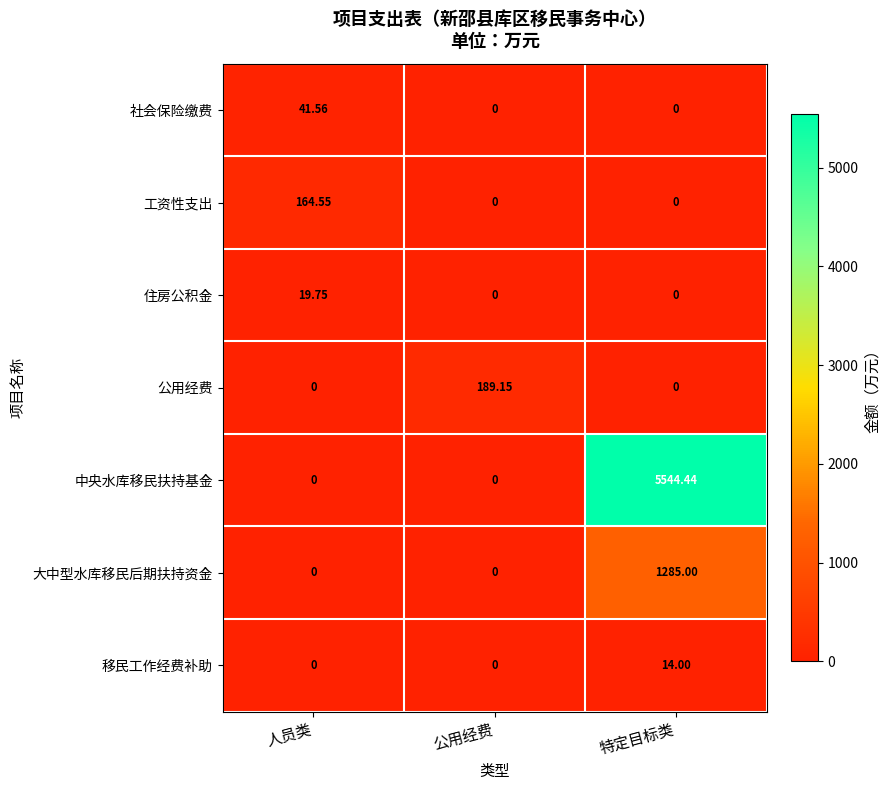

At which category is the sum across all series the highest?

特定目标类